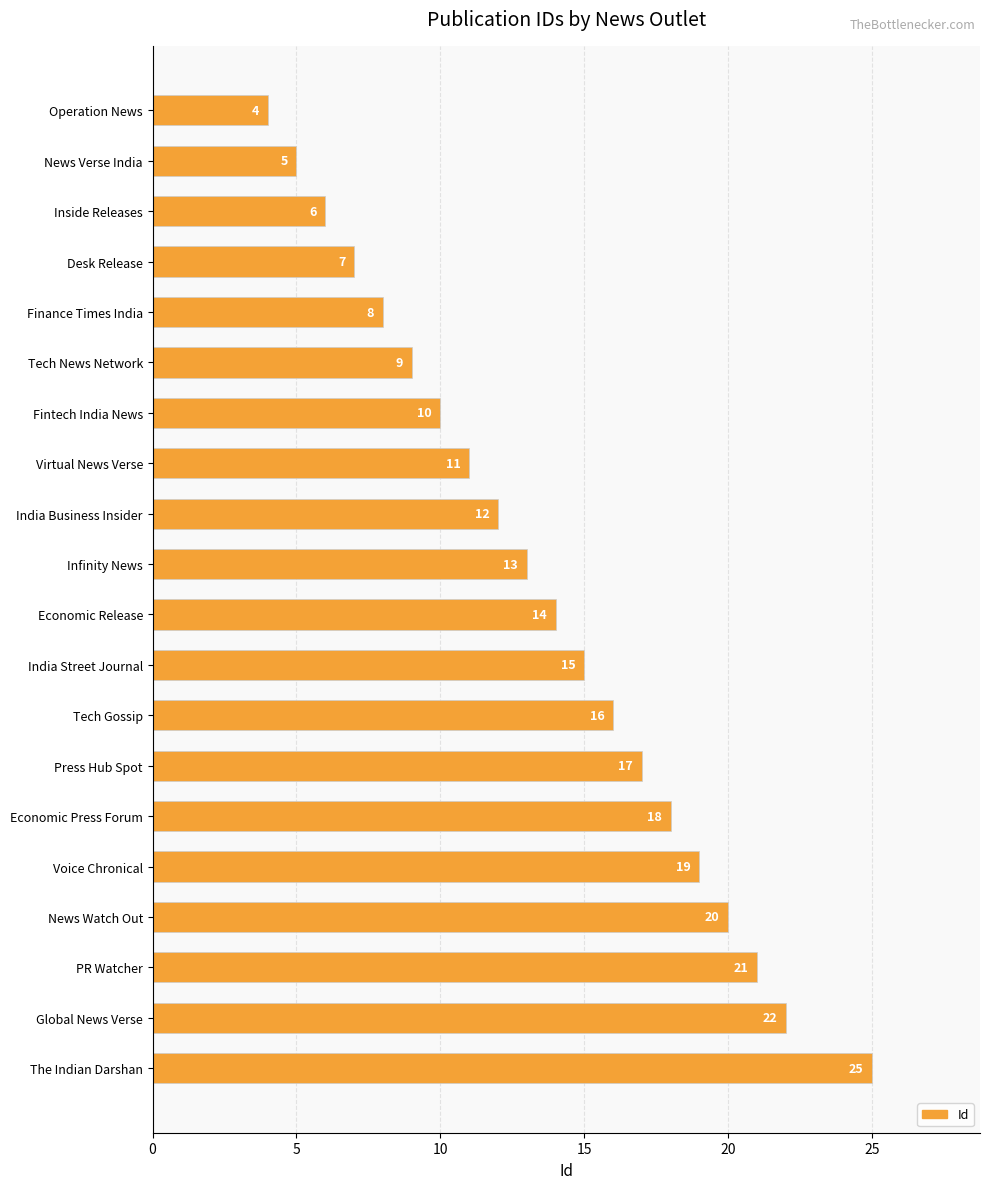

What is the change in value from News Verse India to Press Hub Spot?

+12